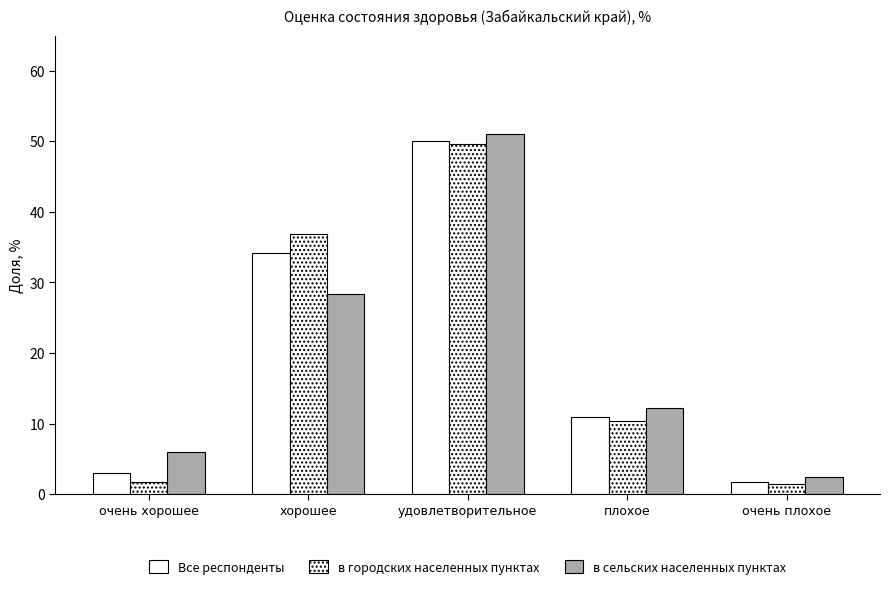

What is the difference between the Все респонденты values at очень плохое and удовлетворительное?

48.3